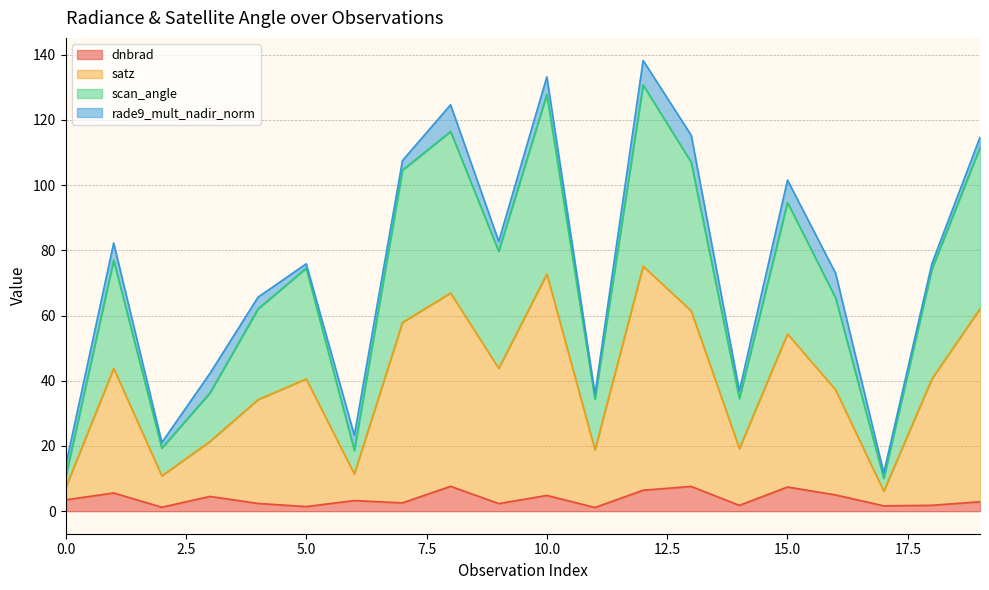

What is the smallest value displayed?

1.1